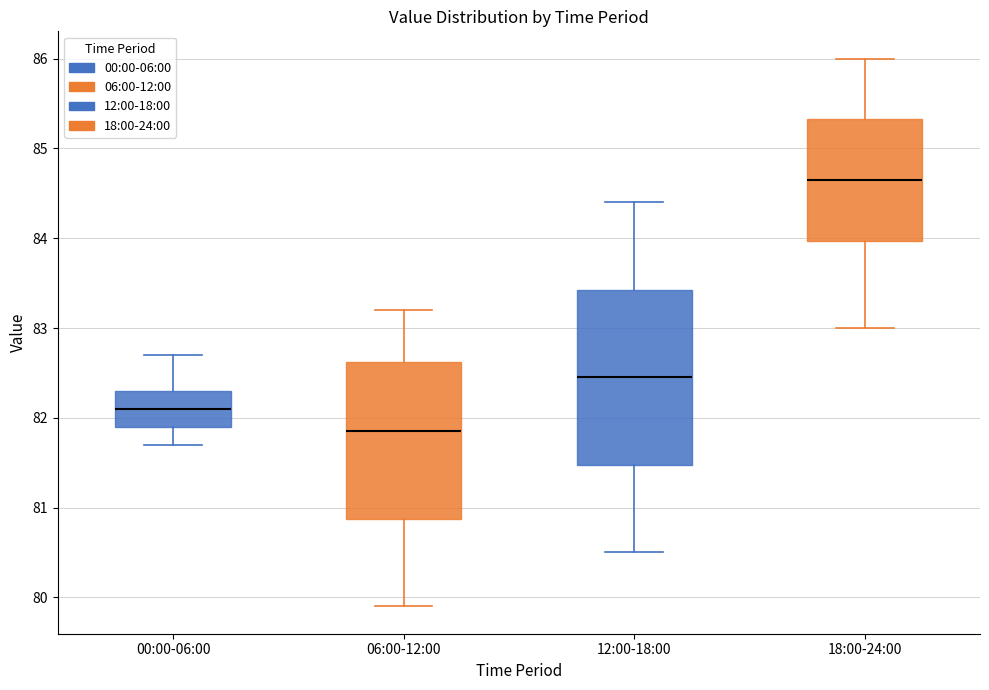

Which box has the lowest median line?

06:00-12:00